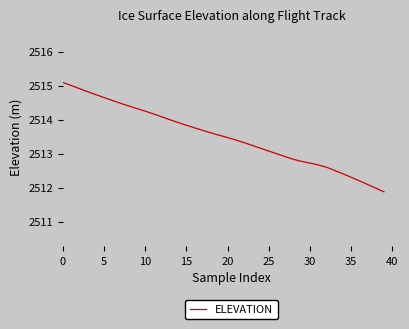

What is the sum of all values?

100540.5